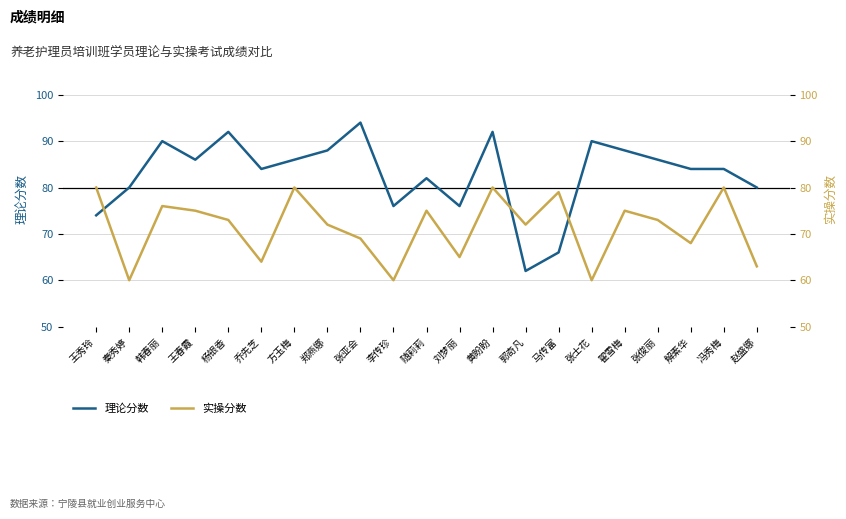

The value of 实操分数 at 秦秀婷 is 60. True or false?

True